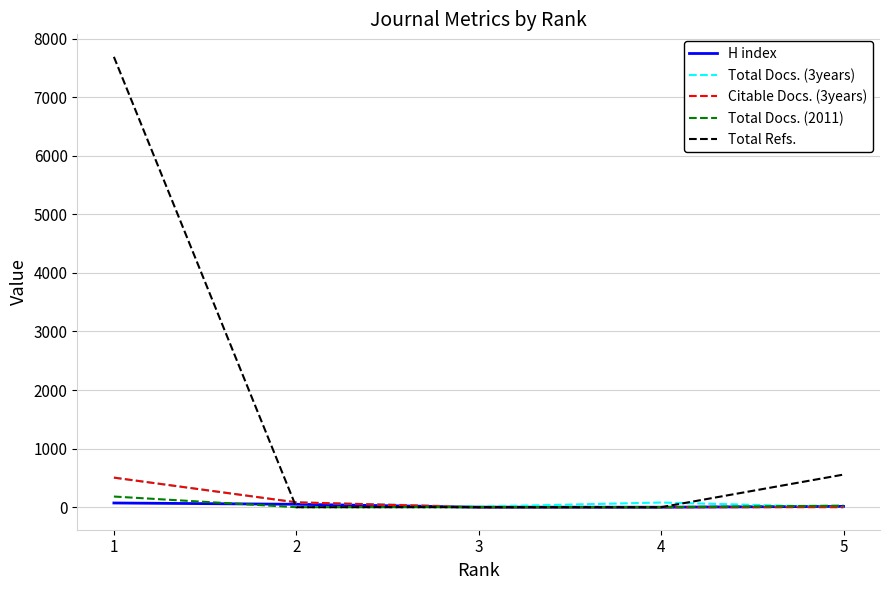

Which series has the widest spread of values?

Total Refs.